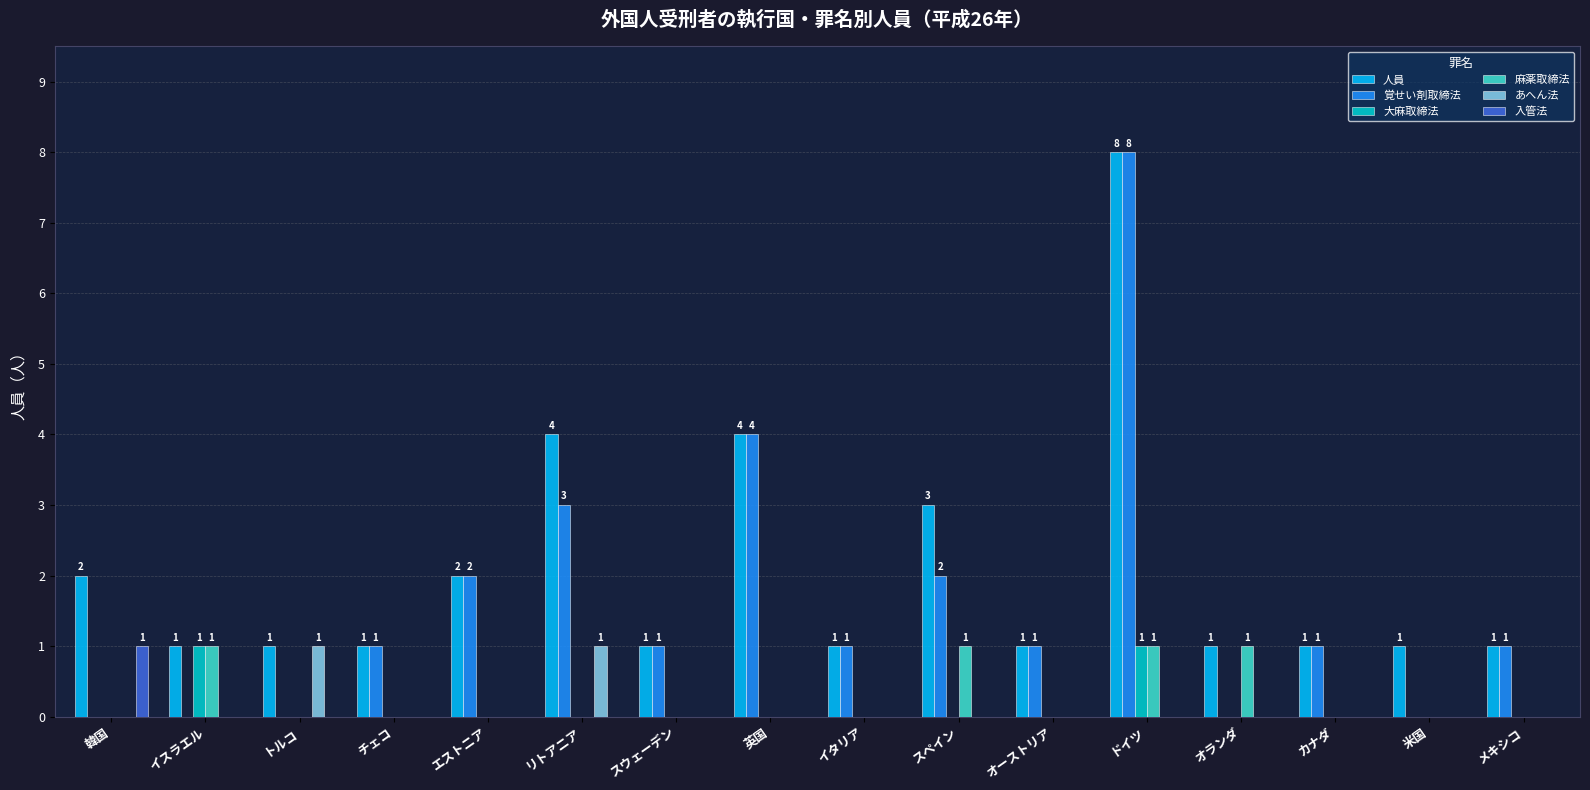

Reading left to right, what are all the values shown in this chart?

人員: 韓国=2	イスラエル=1	トルコ=1	チェコ=1	エストニア=2	リトアニア=4	スウェーデン=1	英国=4	イタリア=1	スペイン=3	オーストリア=1	ドイツ=8	オランダ=1	カナダ=1	米国=1	メキシコ=1
覚せい剤取締法: 韓国=0	イスラエル=0	トルコ=0	チェコ=1	エストニア=2	リトアニア=3	スウェーデン=1	英国=4	イタリア=1	スペイン=2	オーストリア=1	ドイツ=8	オランダ=0	カナダ=1	米国=0	メキシコ=1
大麻取締法: 韓国=0	イスラエル=1	トルコ=0	チェコ=0	エストニア=0	リトアニア=0	スウェーデン=0	英国=0	イタリア=0	スペイン=0	オーストリア=0	ドイツ=1	オランダ=0	カナダ=0	米国=0	メキシコ=0
麻薬取締法: 韓国=0	イスラエル=1	トルコ=0	チェコ=0	エストニア=0	リトアニア=0	スウェーデン=0	英国=0	イタリア=0	スペイン=1	オーストリア=0	ドイツ=1	オランダ=1	カナダ=0	米国=0	メキシコ=0
あへん法: 韓国=0	イスラエル=0	トルコ=1	チェコ=0	エストニア=0	リトアニア=1	スウェーデン=0	英国=0	イタリア=0	スペイン=0	オーストリア=0	ドイツ=0	オランダ=0	カナダ=0	米国=0	メキシコ=0
入管法: 韓国=1	イスラエル=0	トルコ=0	チェコ=0	エストニア=0	リトアニア=0	スウェーデン=0	英国=0	イタリア=0	スペイン=0	オーストリア=0	ドイツ=0	オランダ=0	カナダ=0	米国=0	メキシコ=0